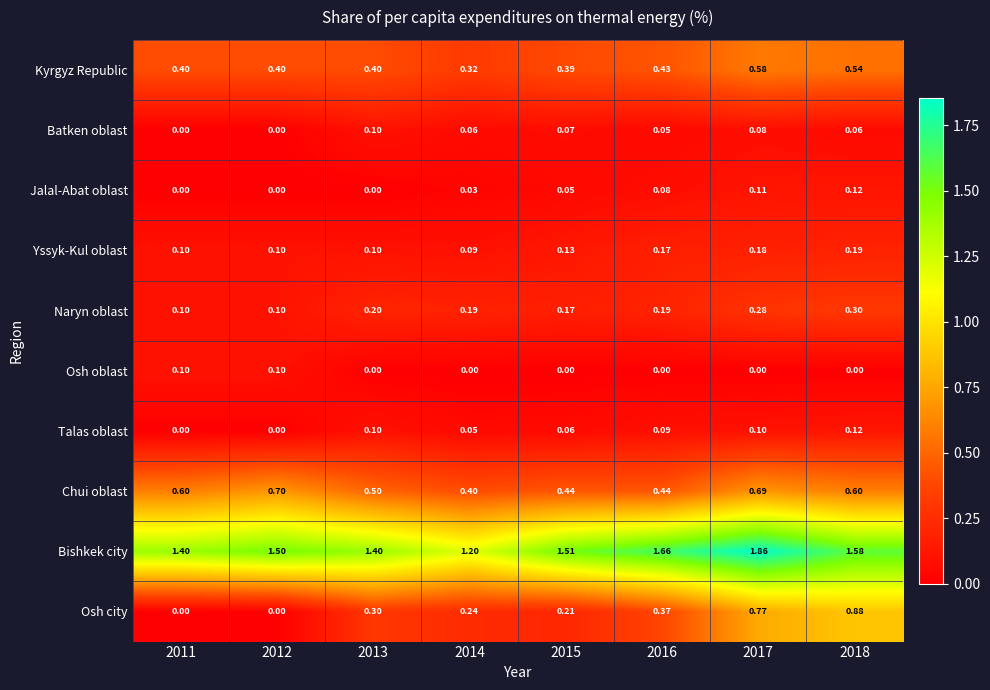

Between 2013 and 2017, which series saw the biggest shift?

Osh city